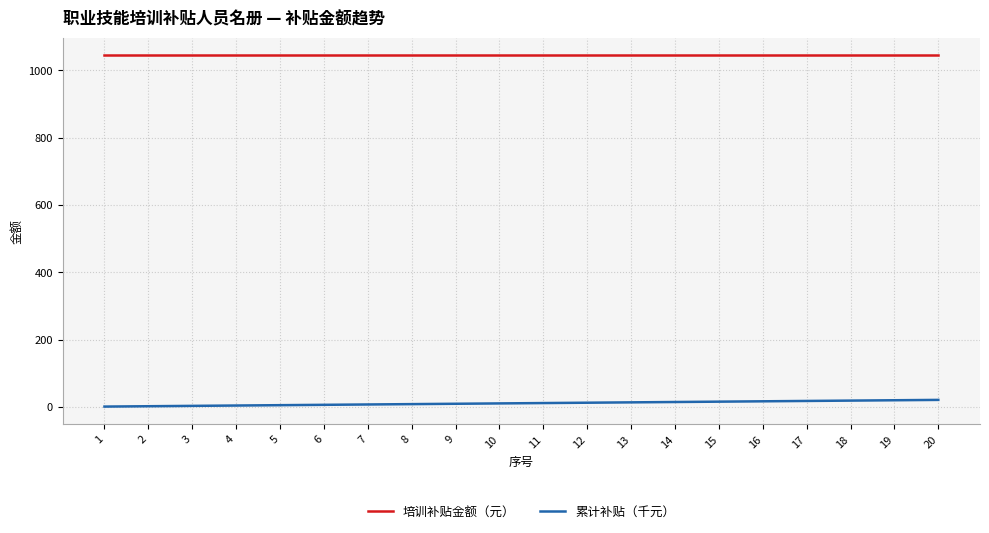

Is the value of 累计补贴（千元） at 20 greater than the value of 培训补贴金额（元） at 1?

No